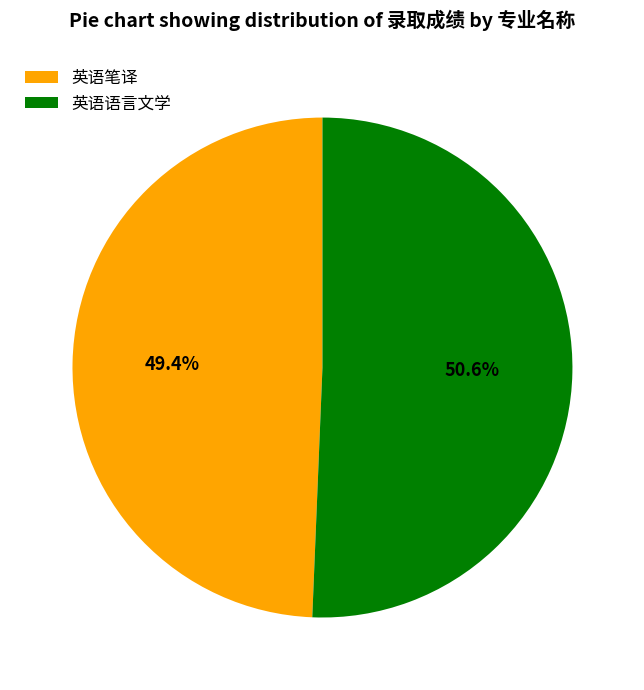

Is it true that 英语笔译 is 49% of the pie?

True